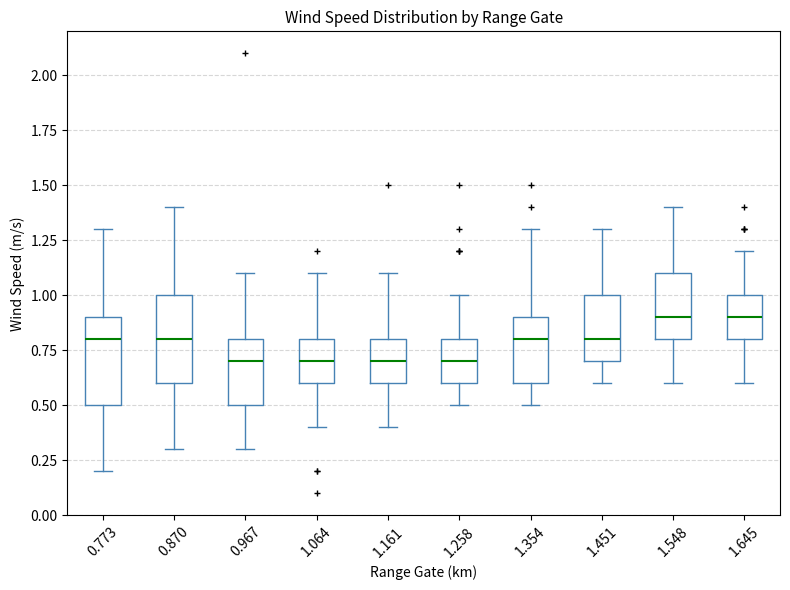

Reading left to right, read every box against the y-axis: the position of its median line, the range the box covers, and the ends of its whiskers. The values are not printed on the chart, so give them approximately, as read against the axis.

0.773: median 0.8, box 0.5 to 0.9, whiskers 0.2 to 1.3
0.870: median 0.8, box 0.6 to 1.0, whiskers 0.3 to 1.4
0.967: median 0.7, box 0.5 to 0.8, whiskers 0.3 to 1.1
1.064: median 0.7, box 0.6 to 0.8, whiskers 0.4 to 1.1
1.161: median 0.7, box 0.6 to 0.8, whiskers 0.4 to 1.1
1.258: median 0.7, box 0.6 to 0.8, whiskers 0.5 to 1.0
1.354: median 0.8, box 0.6 to 0.9, whiskers 0.5 to 1.3
1.451: median 0.8, box 0.7 to 1.0, whiskers 0.6 to 1.3
1.548: median 0.9, box 0.8 to 1.1, whiskers 0.6 to 1.4
1.645: median 0.9, box 0.8 to 1.0, whiskers 0.6 to 1.2